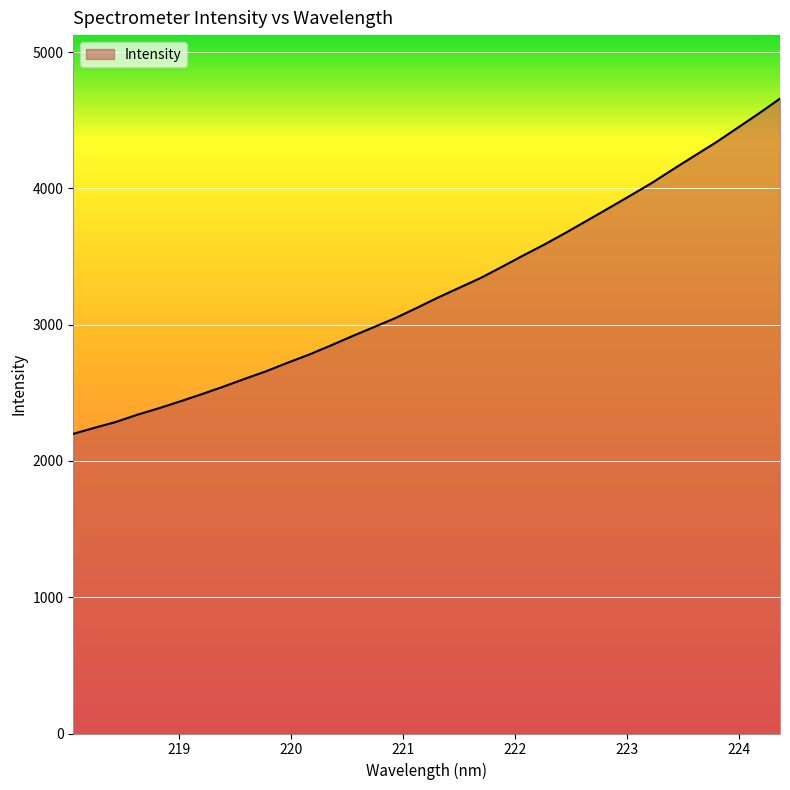

What is the smallest value displayed?

2199.0